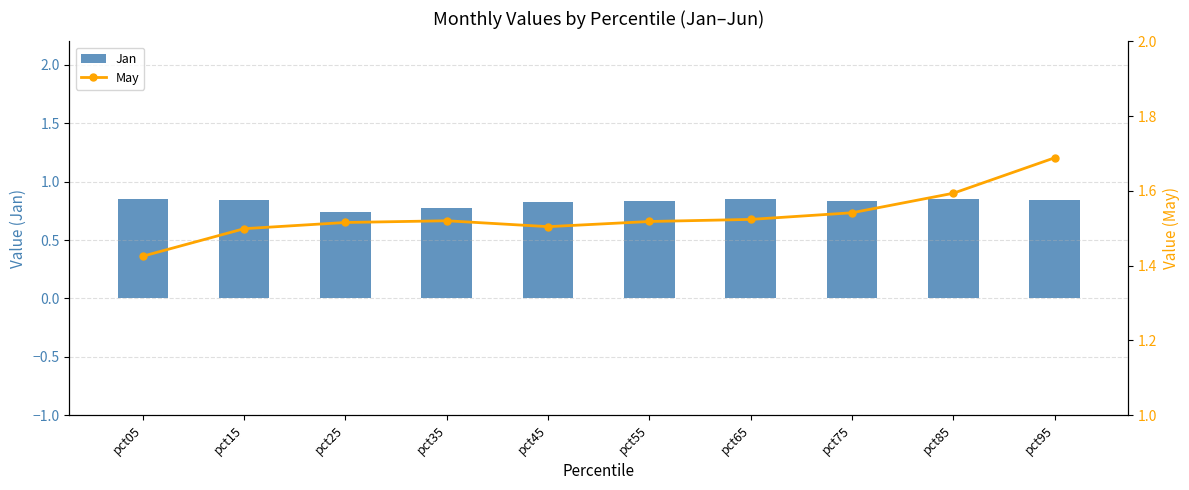

Reading left to right, list all the values displayed in this chart.

Jan: 0.9	0.8	0.7	0.8	0.8	0.8	0.8	0.8	0.9	0.8
May: 1.4	1.5	1.5	1.5	1.5	1.5	1.5	1.5	1.6	1.7